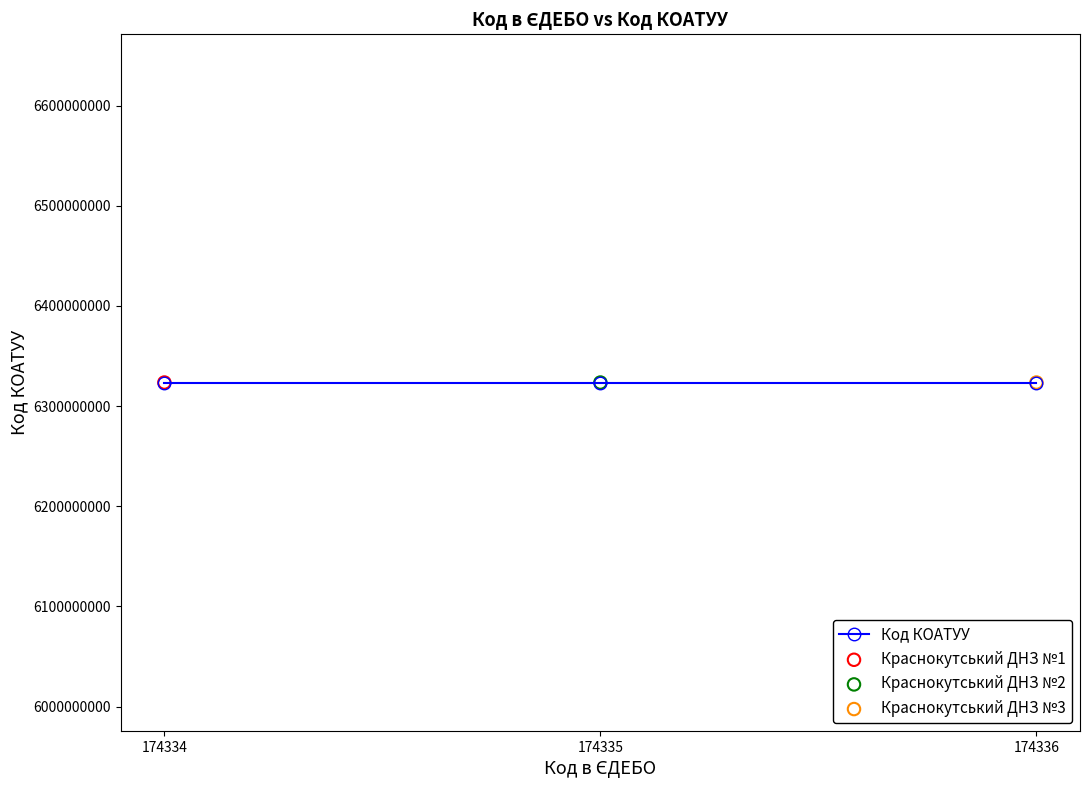

At how many categories does at least one series exceed 1437506937?

3